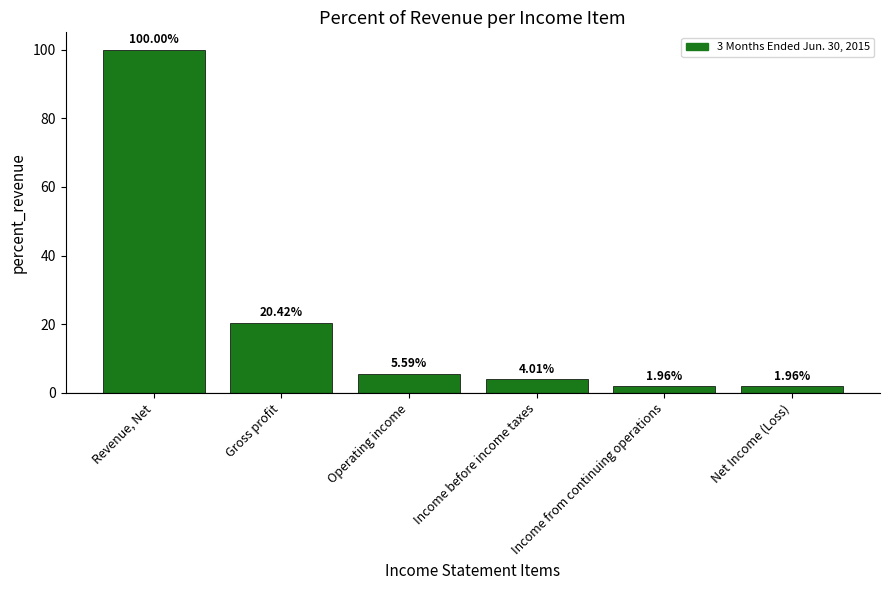

Are the bars grouped side by side (vs. stacked)?

No